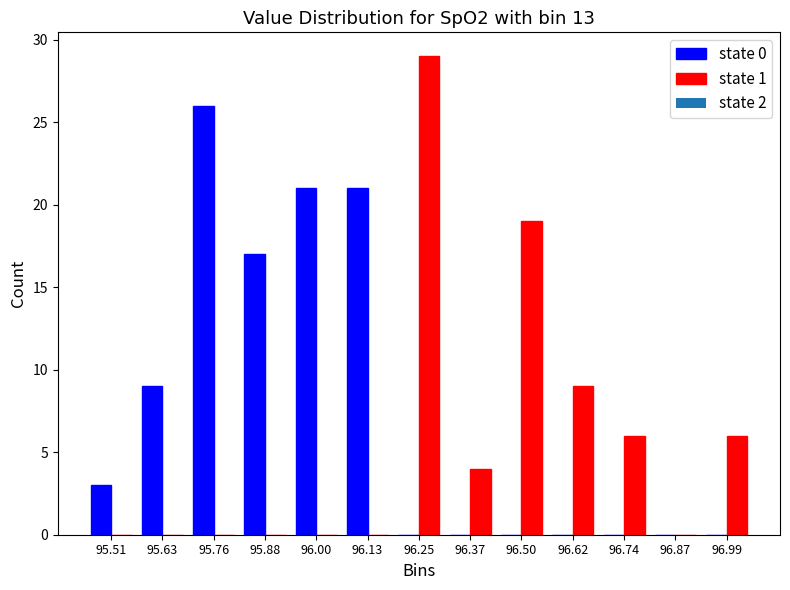

Reading left to right, transcribe this chart: for each range on the x-axis, give the height of each series' bar. Neither the bar edges nor the heights are printed on the chart, so give them approximately, as read against the axes.

95.46 to 95.58: state 0=3	state 1=0
95.58 to 95.70: state 0=9	state 1=0
95.70 to 95.82: state 0=26	state 1=0
95.82 to 95.94: state 0=17	state 1=0
95.94 to 96.06: state 0=21	state 1=0
96.06 to 96.18: state 0=21	state 1=0
96.18 to 96.32: state 0=0	state 1=29
96.32 to 96.44: state 0=0	state 1=4
96.44 to 96.56: state 0=0	state 1=19
96.56 to 96.68: state 0=0	state 1=9
96.68 to 96.80: state 0=0	state 1=6
96.80 to 96.92: state 0=0	state 1=0
96.92 to 97.06: state 0=0	state 1=6